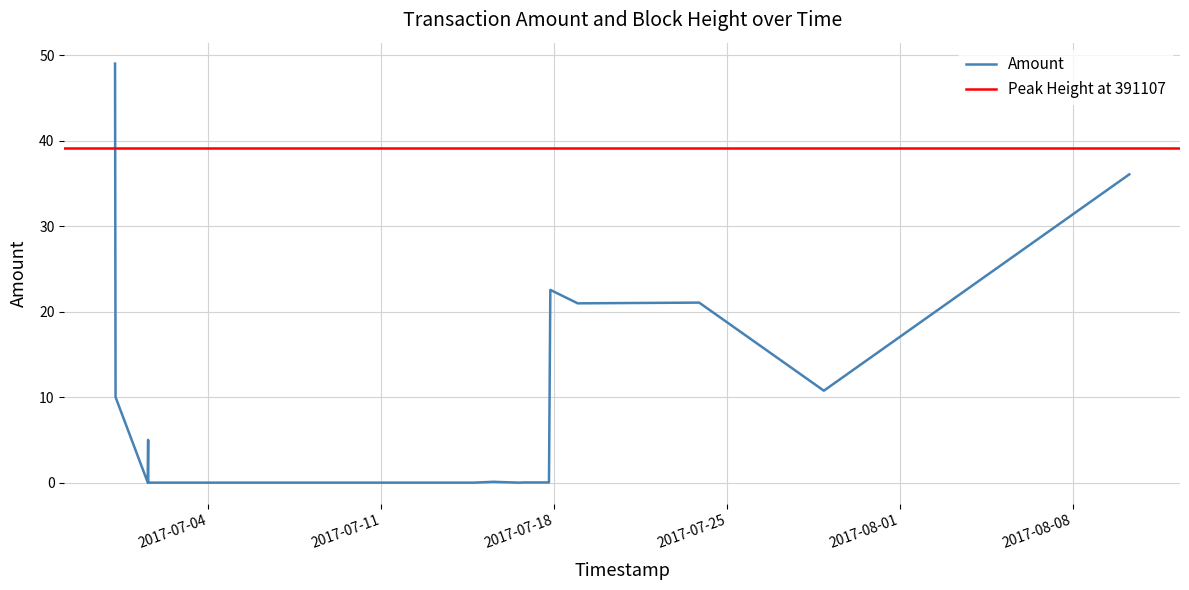

Reading left to right, transcribe all the data shown in this chart.

49.0	10.0	0.0	5.0	0.0	0.0	0.0	0.0	0.0	0.0	0.0	0.1	0.1	0.0	0.0	0.0	0.0	22.5	21.0	21.1	10.8	36.0